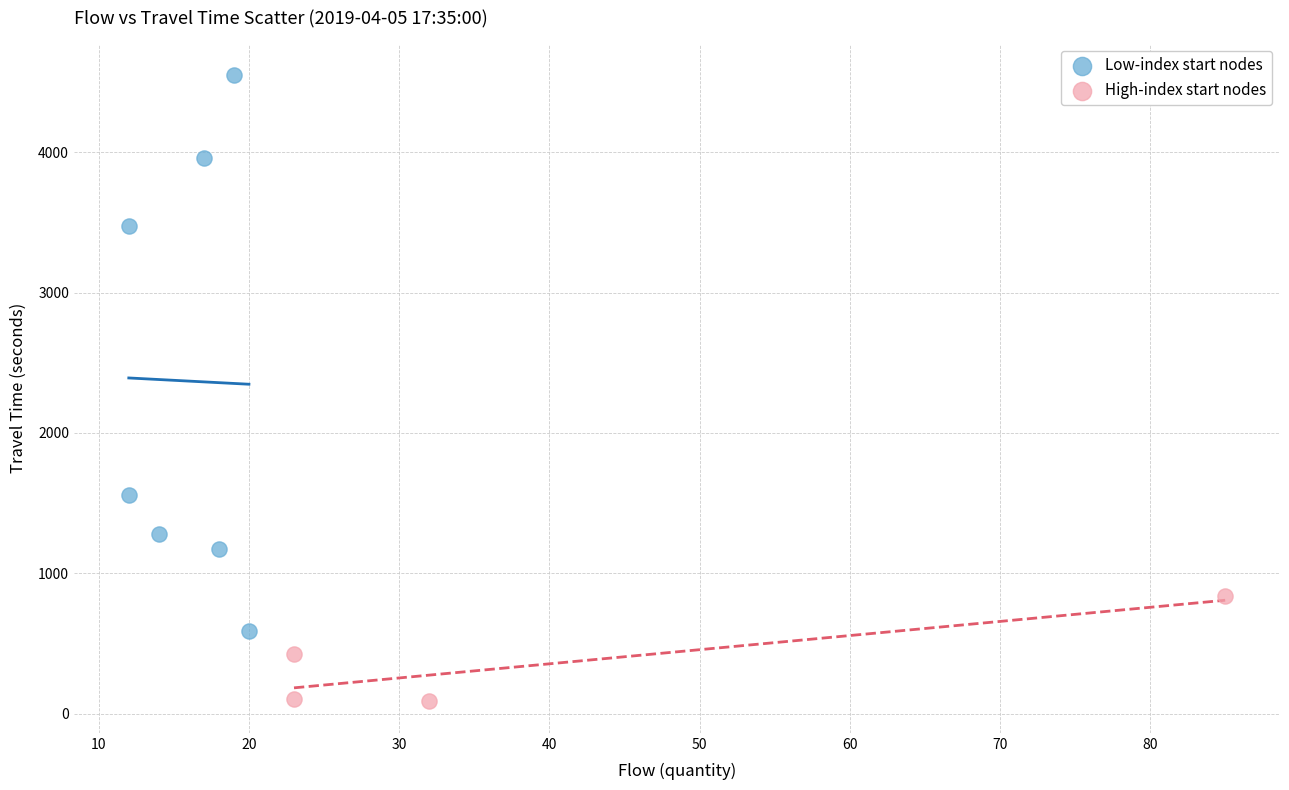

Which series has the widest spread of Y values?

Low-index start nodes